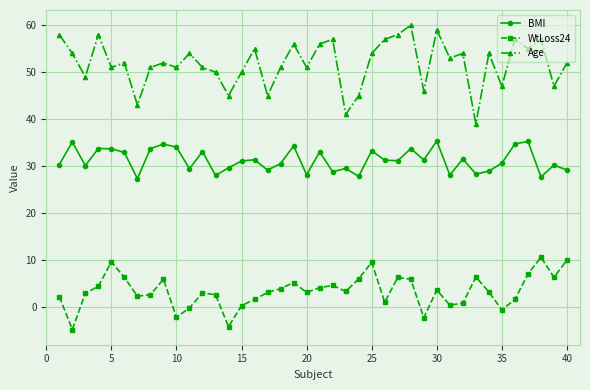

True or false: Age and BMI cross at least once.

False